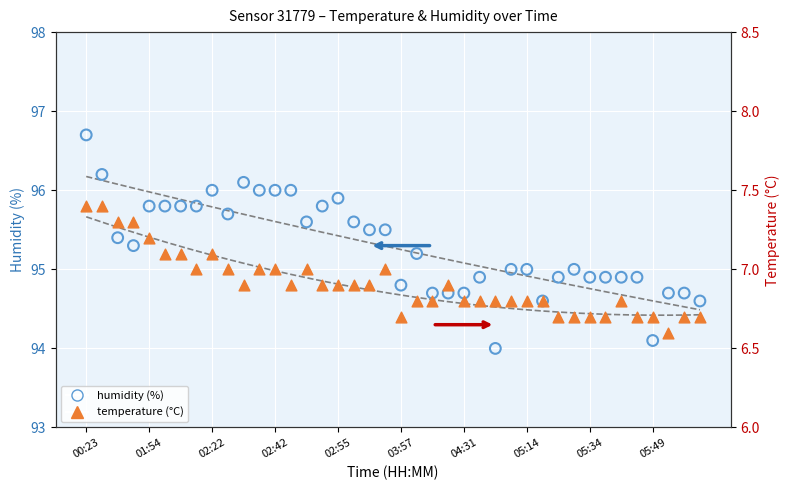

At which category is the sum across all series the highest?

00:23